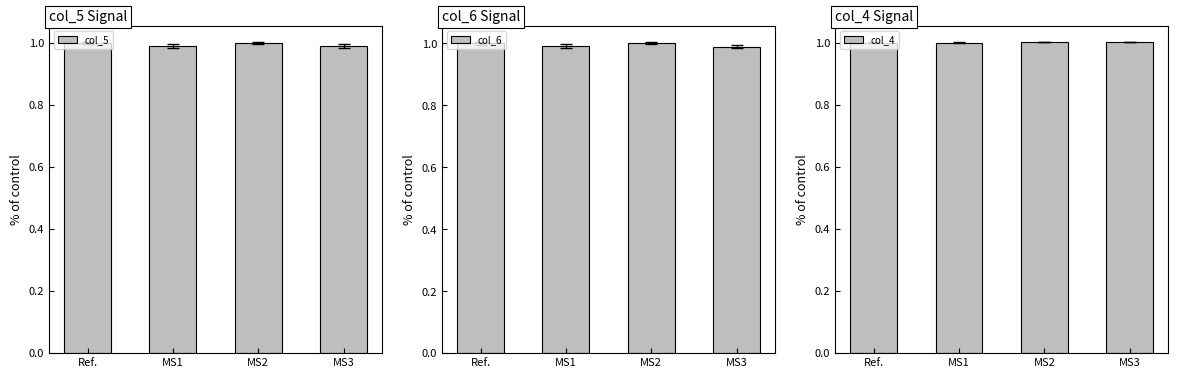

What is the label of the 3rd bar from the right?

MS1